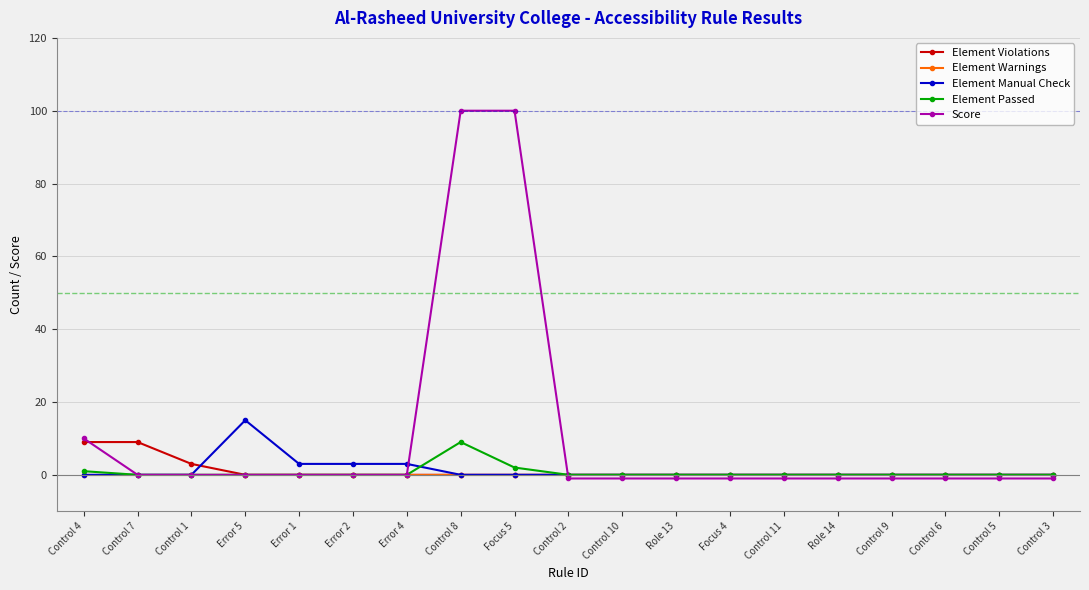

Which category has the highest value in the Element Passed series?

Control 8